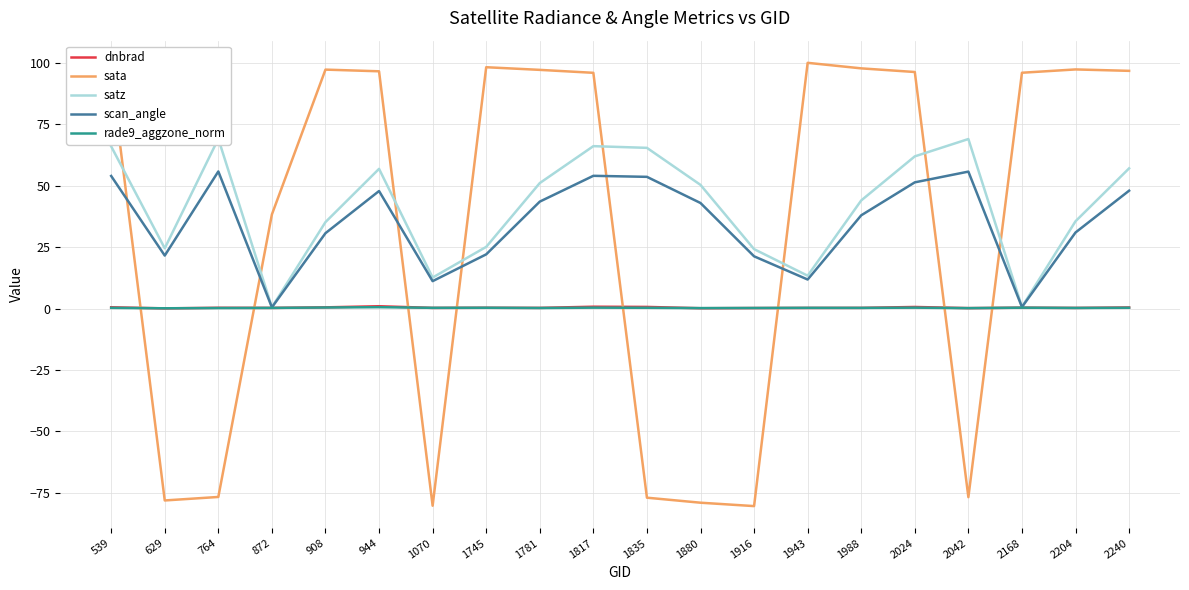

Does the chart have visible grid lines?

Yes